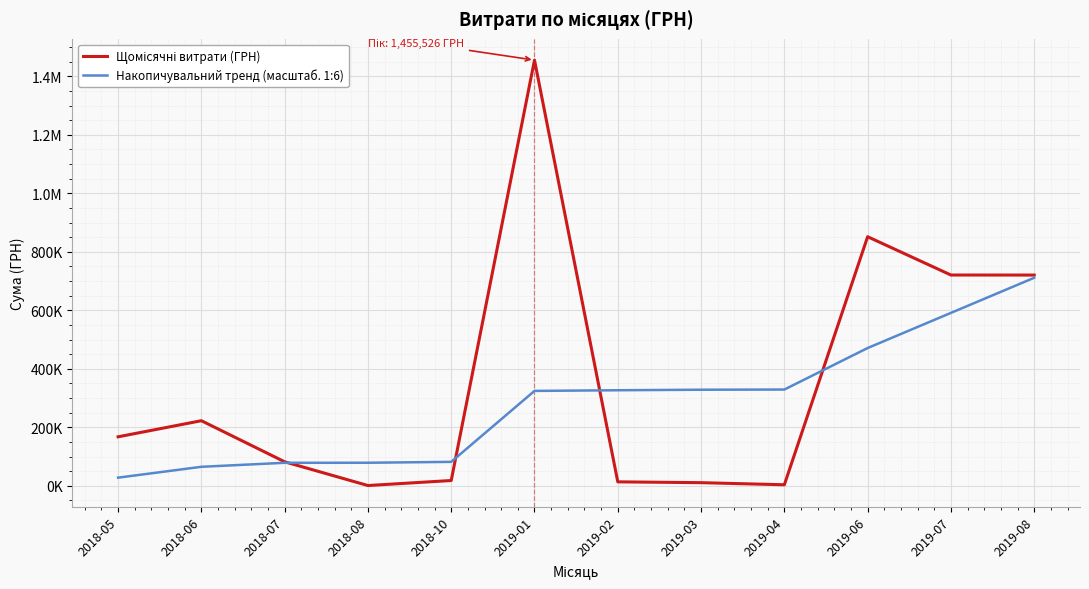

List the series in order of their overall mean, highest first.

Щомісячні витрати (ГРН), Накопичувальний тренд (масштаб. 1:6)